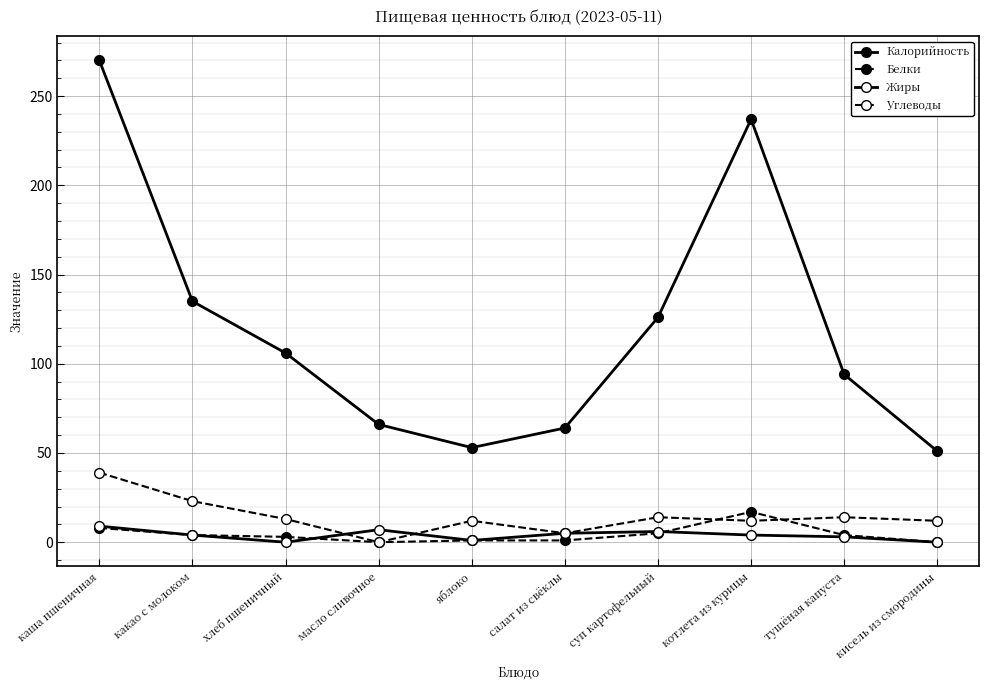

How many lines are shown in the chart?

4